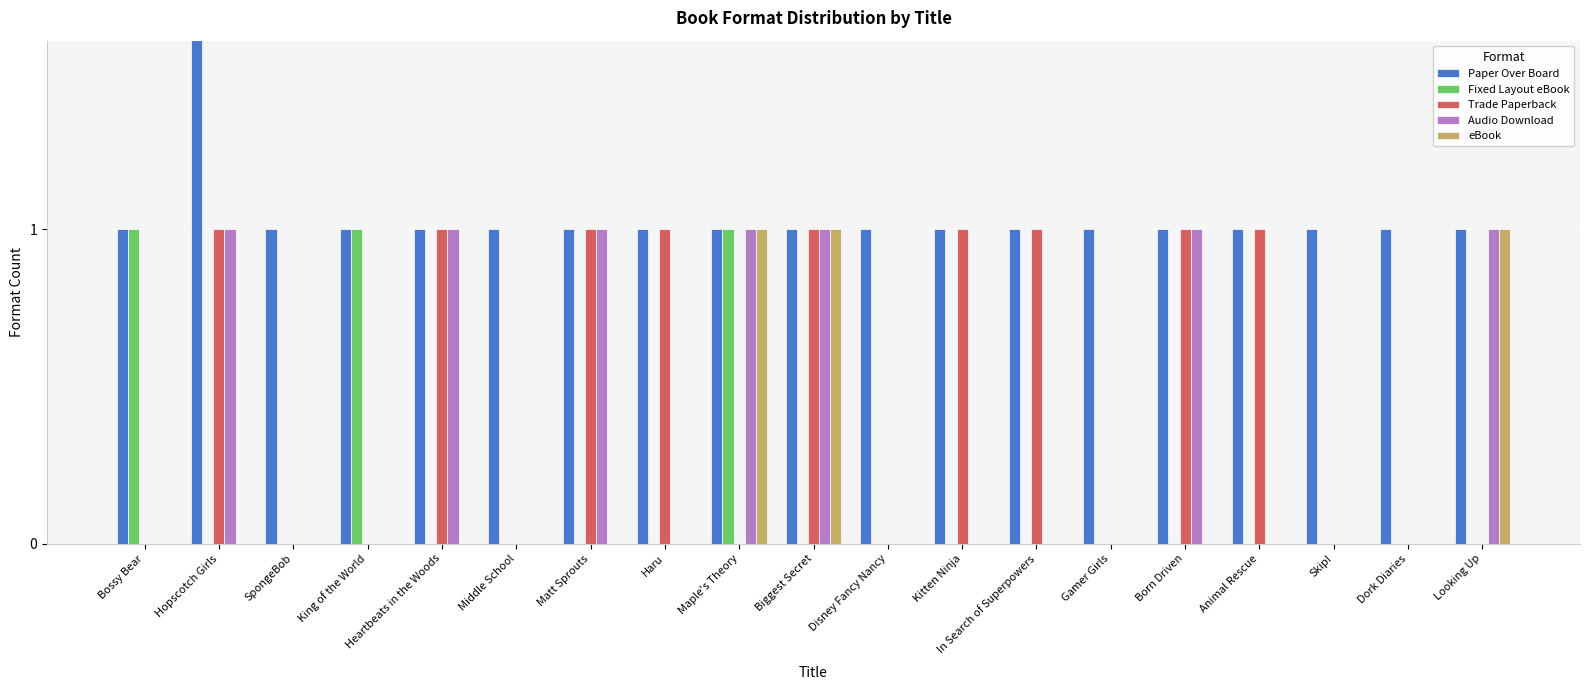

Reading left to right, what are all the values shown in this chart?

Paper Over Board: 1	2	1	1	1	1	1	1	1	1	1	1	1	1	1	1	1	1	1
Fixed Layout eBook: 1	0	0	1	0	0	0	0	1	0	0	0	0	0	0	0	0	0	0
Trade Paperback: 0	1	0	0	1	0	1	1	0	1	0	1	1	0	1	1	0	0	0
Audio Download: 0	1	0	0	1	0	1	0	1	1	0	0	0	0	1	0	0	0	1
eBook: 0	0	0	0	0	0	0	0	1	1	0	0	0	0	0	0	0	0	1